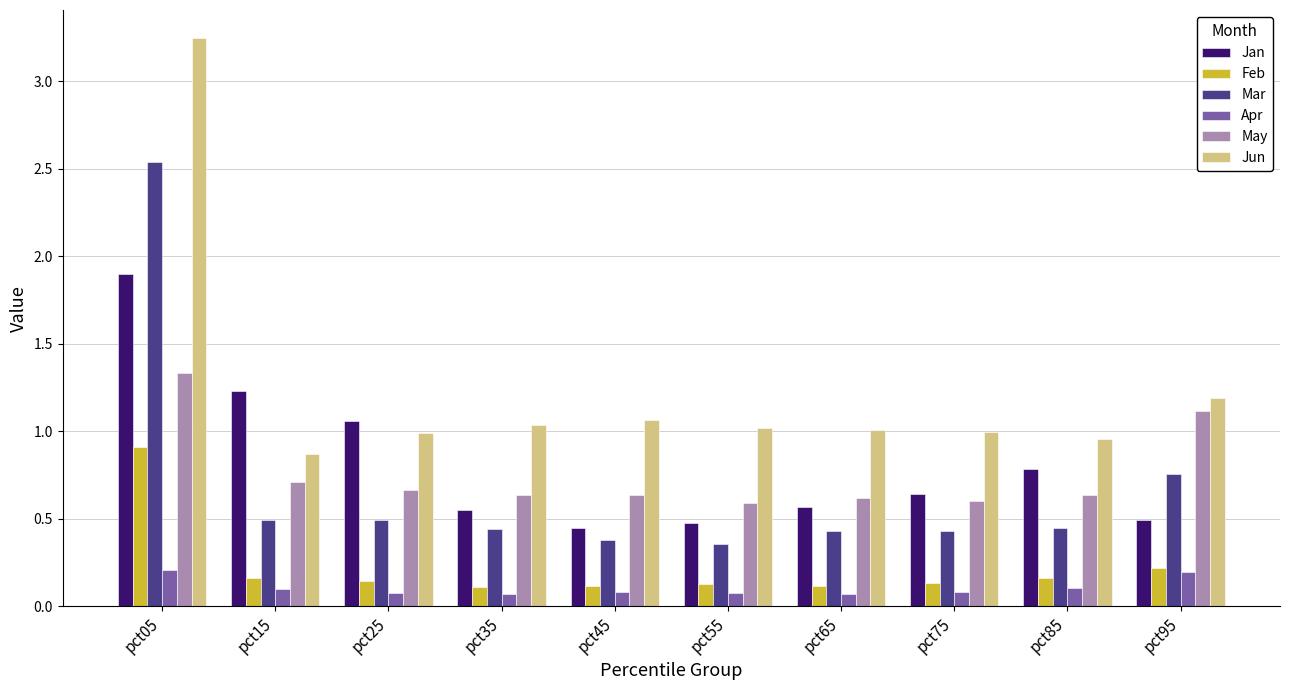

What is the sum of the Jun values at pct05 and pct25?

4.2